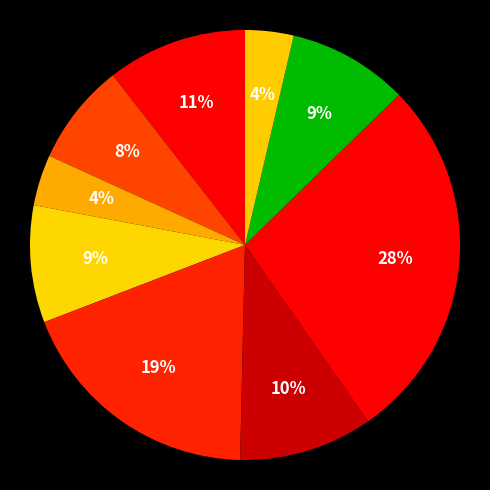

What is the largest slice in the pie chart?

котлеты рыбные